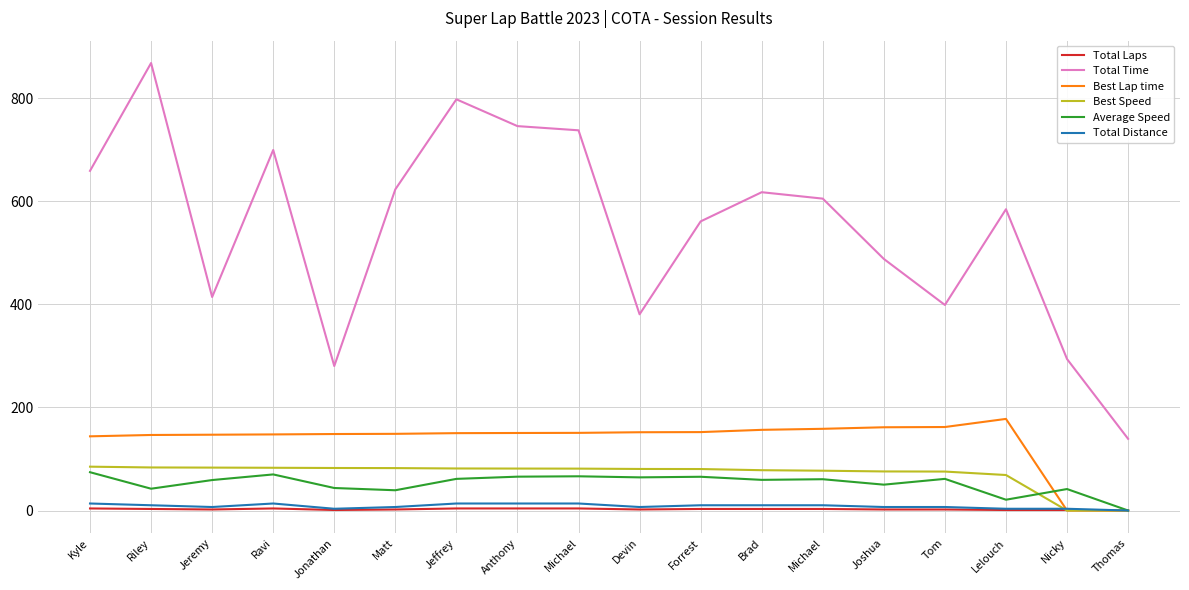

What are all the series names shown in the legend?

Total Laps, Total Time, Best Lap time, Best Speed, Average Speed, Total Distance